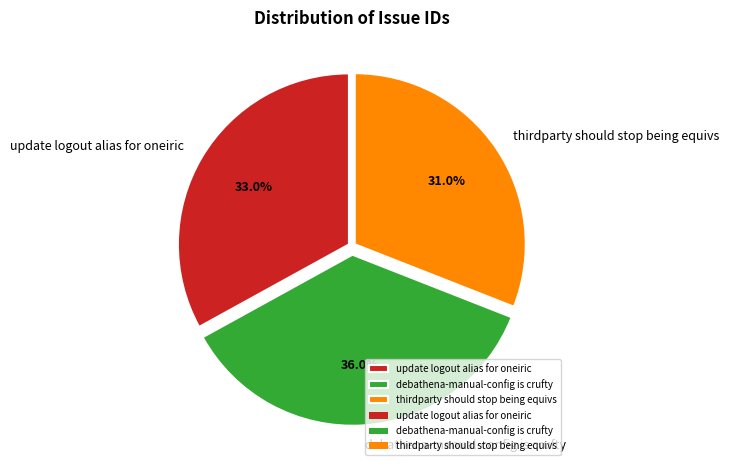

How many segments does this pie chart have?

3